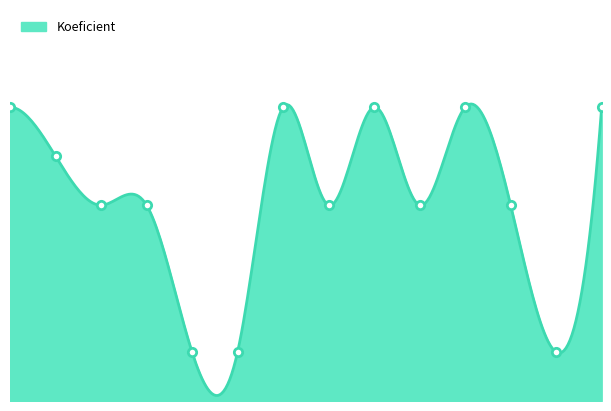

The value at 2011-06-04 is 1. True or false?

True